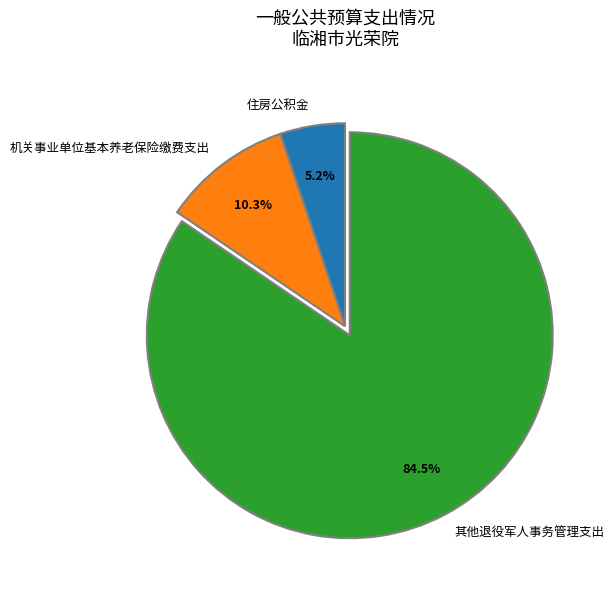

What percentage do 其他退役军人事务管理支出 and 机关事业单位基本养老保险缴费支出 together represent?

94.8%